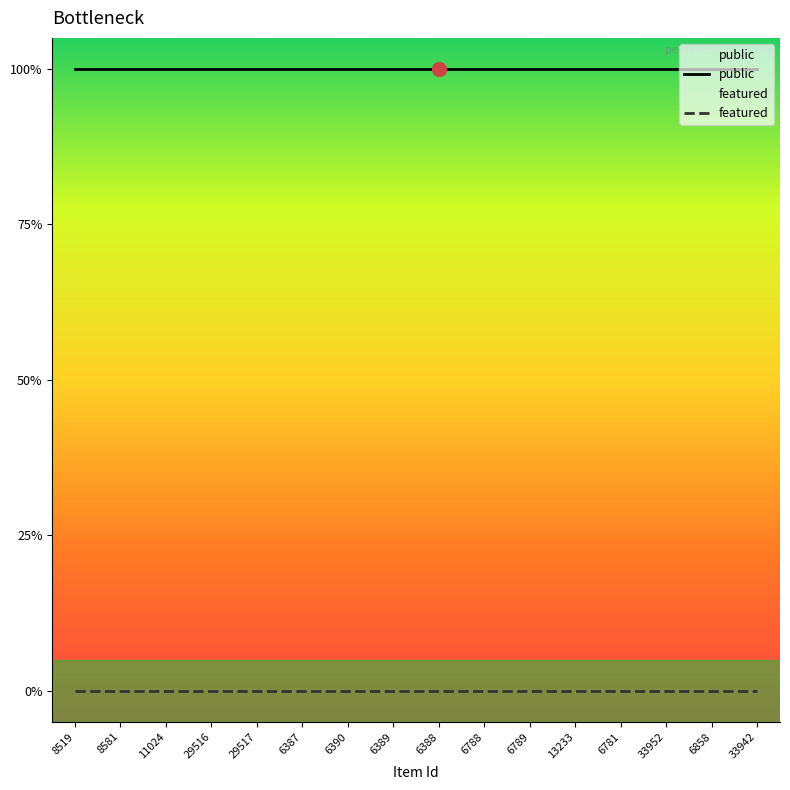

Is it true that public equals 2 at 6781?

False